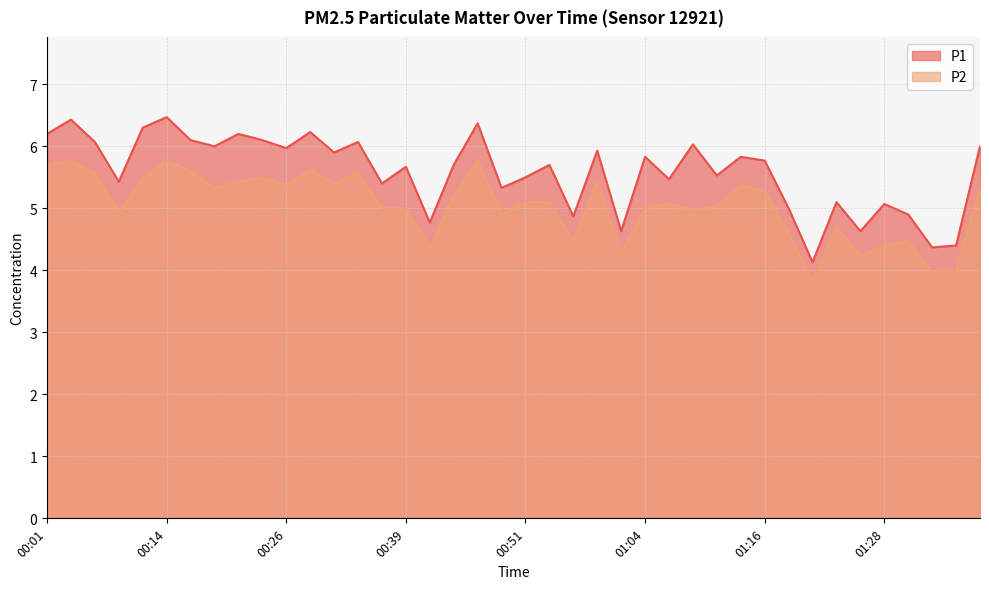

True or false: P2 has a value of 5.8 at 00:46.

True